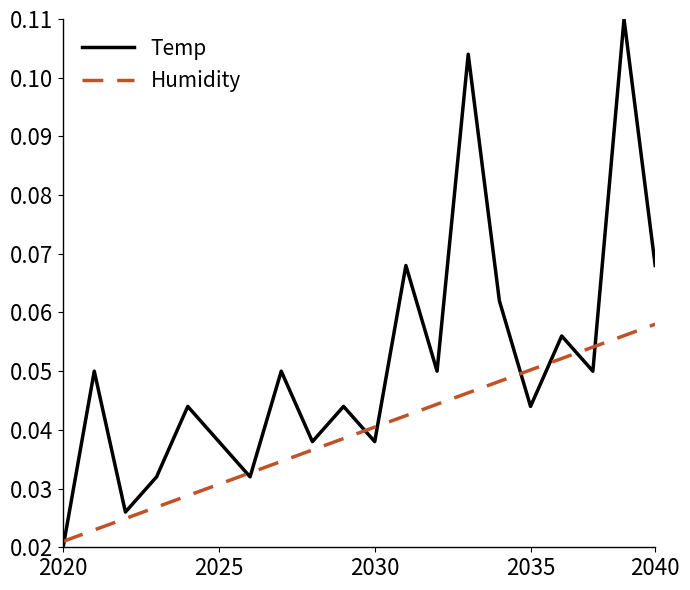

Which series has the largest total across all categories?

Temp